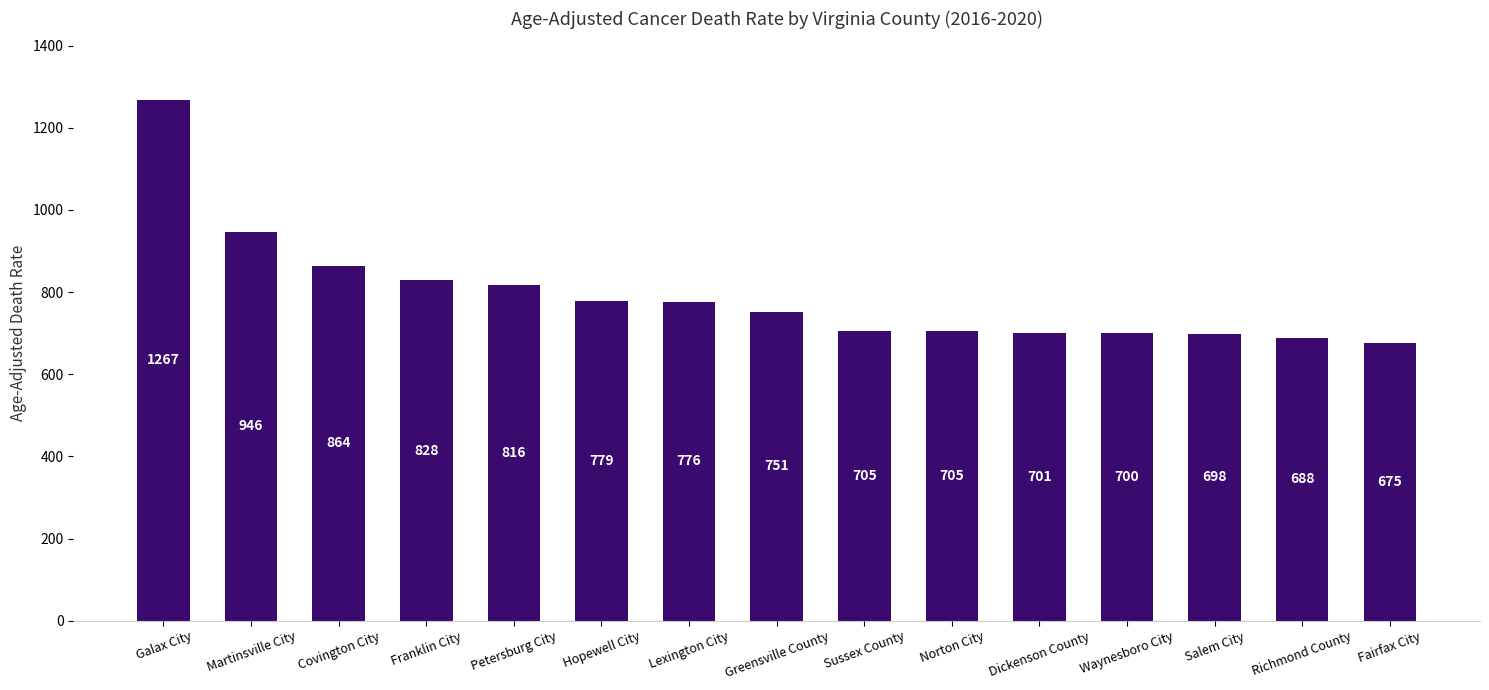

True or false: the data shows 482.7 at Greensville County.

False